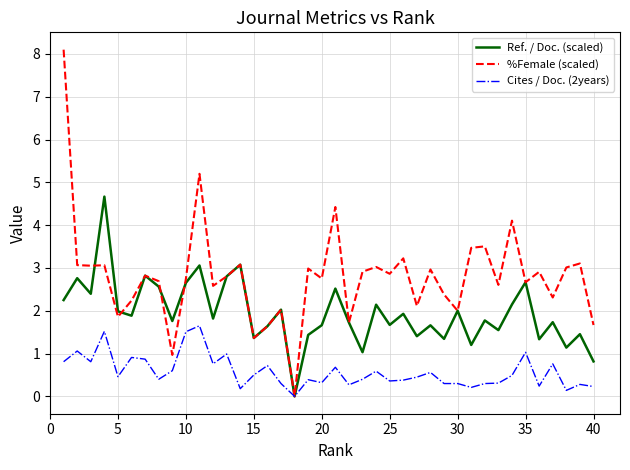

List the series in order of their peak value, highest first.

%Female (scaled), Ref. / Doc. (scaled), Cites / Doc. (2years)